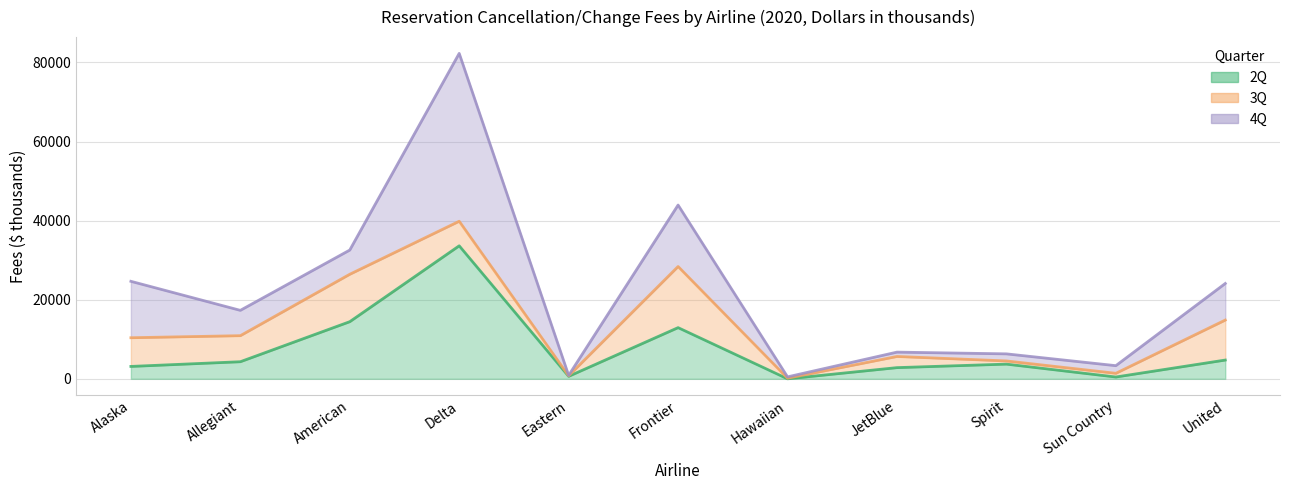

What is the difference between the maximum and minimum values in the 3Q series?

15319